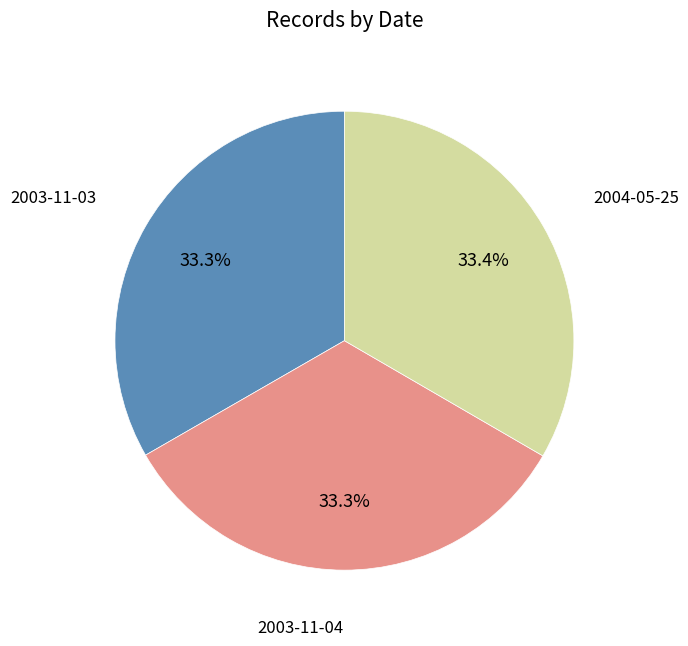

Is there a majority slice in this chart?

No